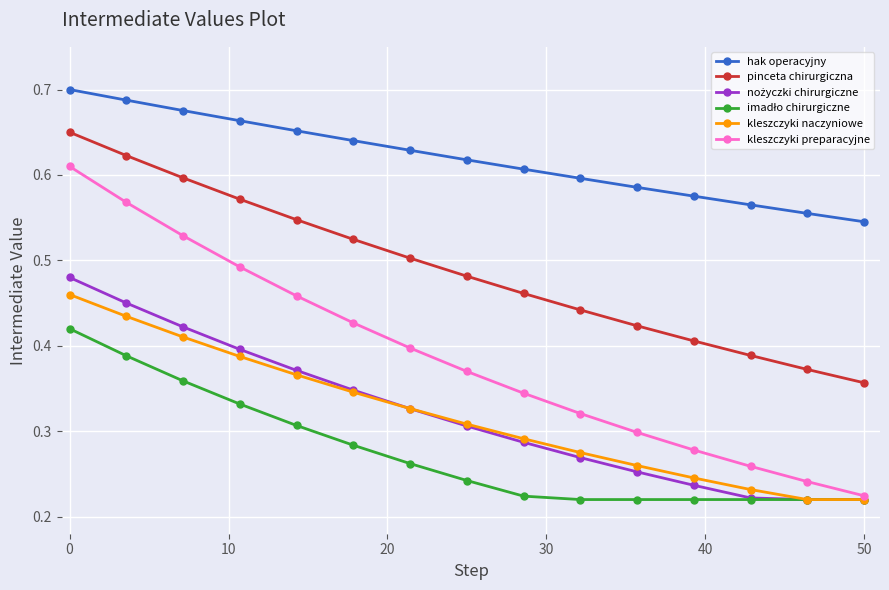

At how many categories does at least one series exceed 0?

15